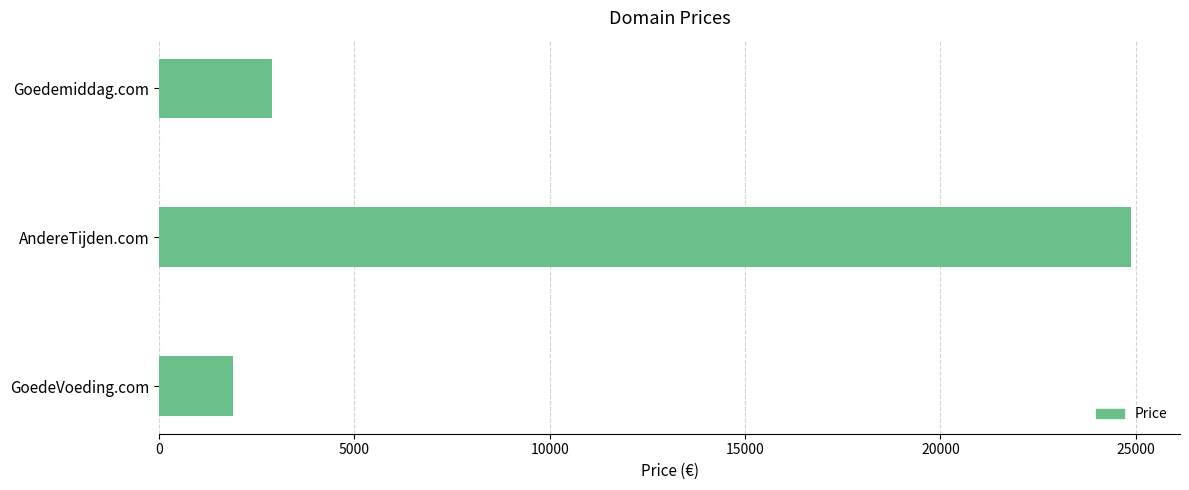

List the labels in order of value, smallest first.

GoedeVoeding.com, Goedemiddag.com, AndereTijden.com